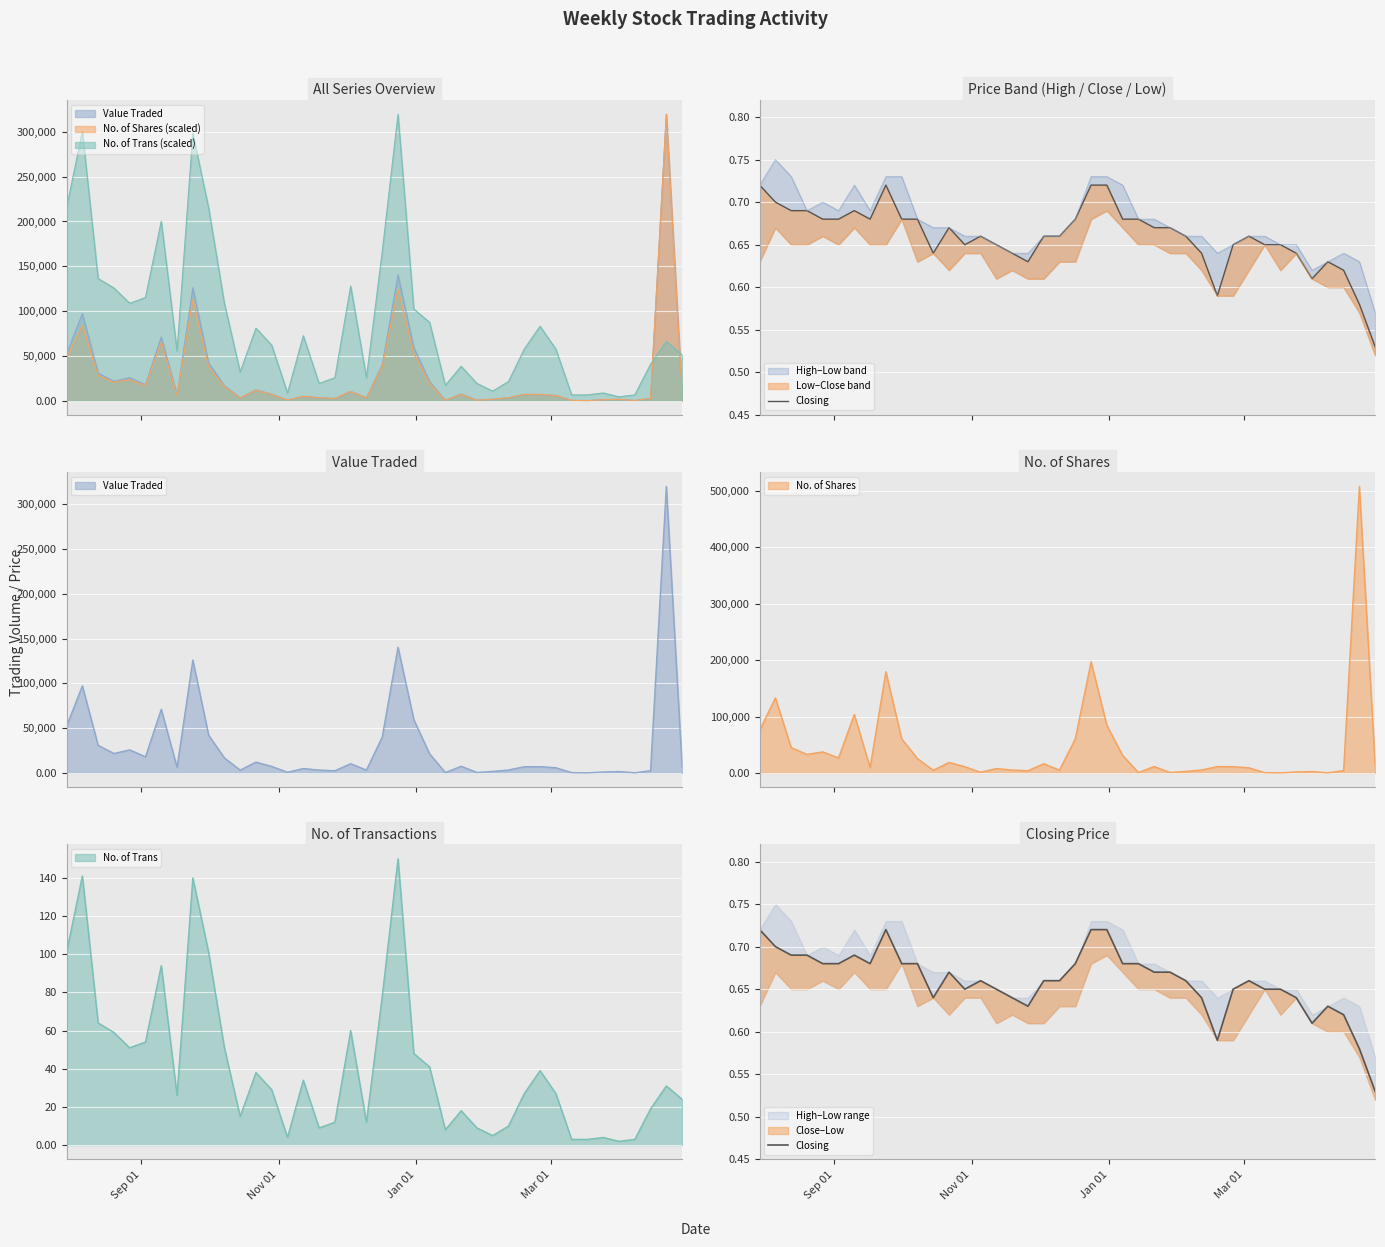

How many interior local valleys (lower than both neighbors) does the data have?

6